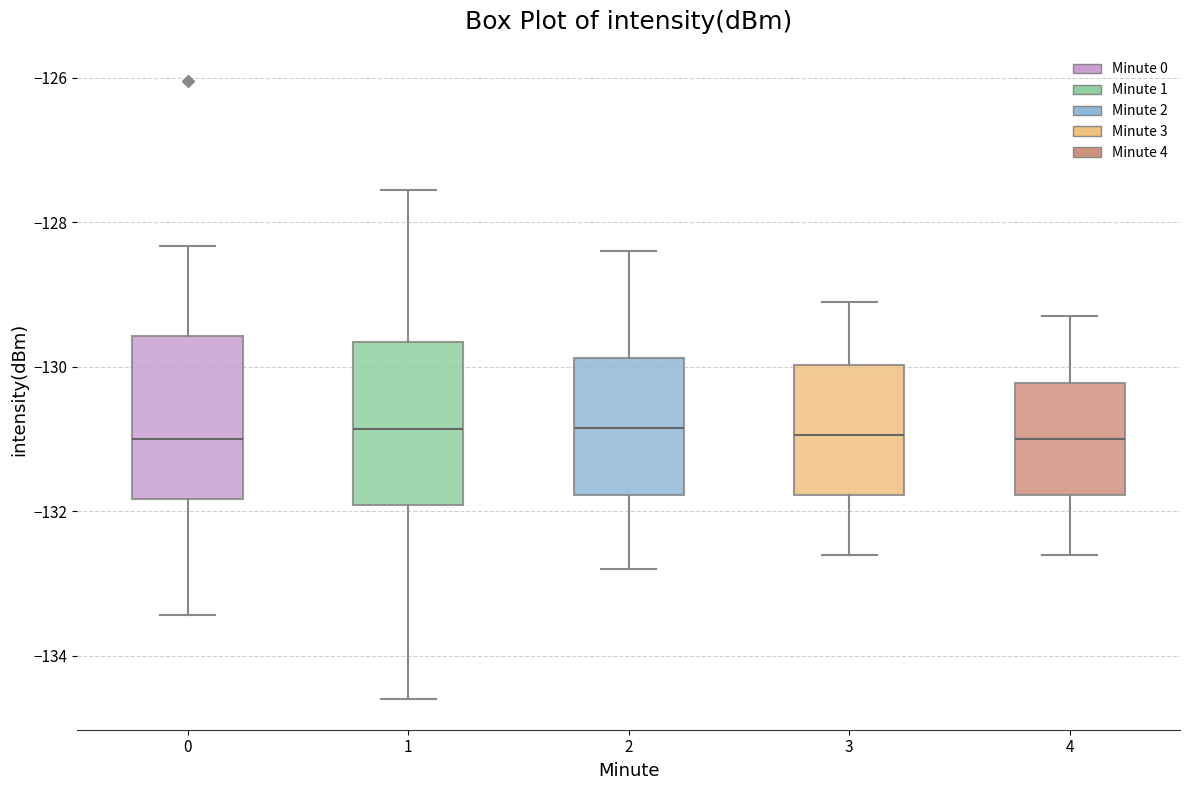

Reading left to right, transcribe this box plot: for each box, give where its median line is, the range the box spans, and where its two whiskers end, as read against the y-axis. The values are not printed on the chart, so give them approximately, as read against the axis.

0: median -131.0, box -131.8 to -129.6, whiskers -133.4 to -128.4
1: median -130.8, box -132.0 to -129.6, whiskers -134.6 to -127.6
2: median -130.8, box -131.8 to -129.8, whiskers -132.8 to -128.4
3: median -131.0, box -131.8 to -130.0, whiskers -132.6 to -129.0
4: median -131.0, box -131.8 to -130.2, whiskers -132.6 to -129.2